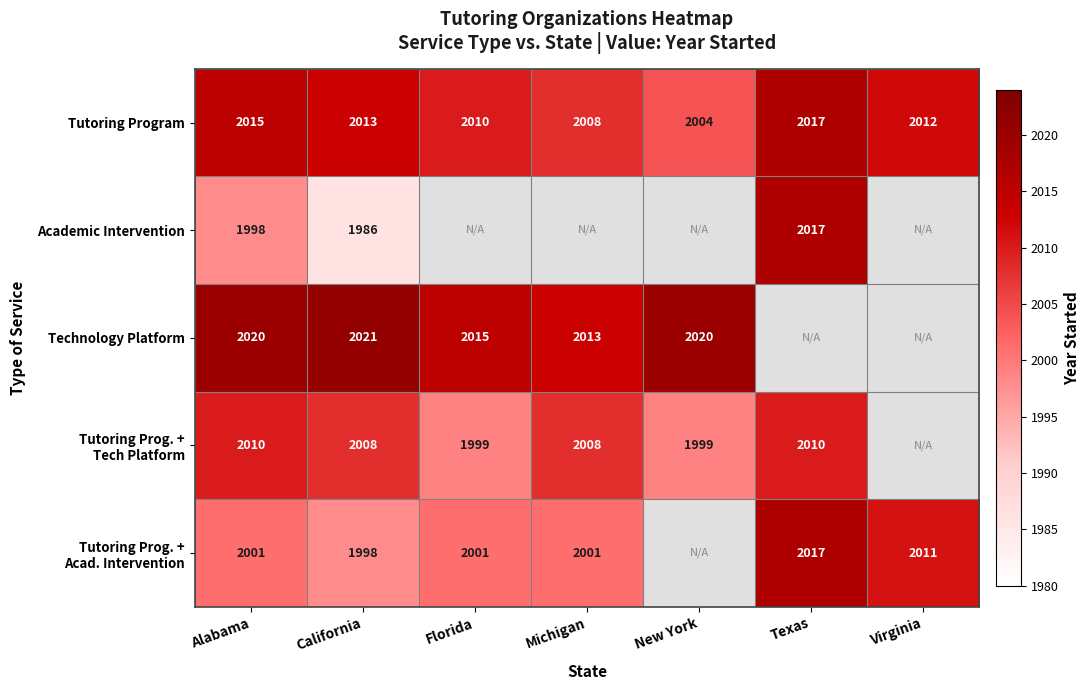

The Technology Platform series shows 2021 at California. True or false?

True